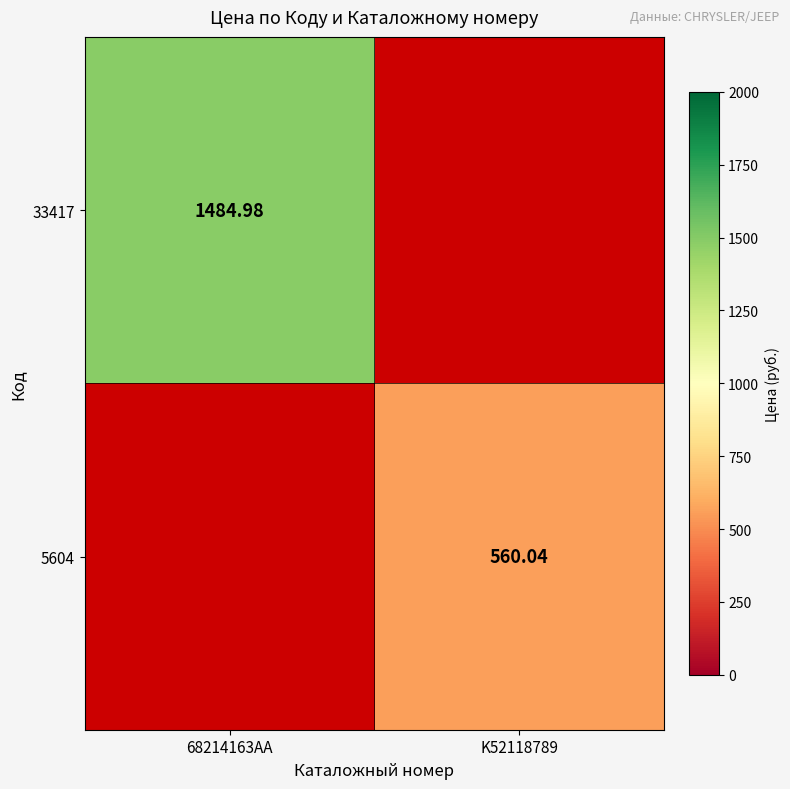

List the series in order of their peak value, highest first.

33417, 5604